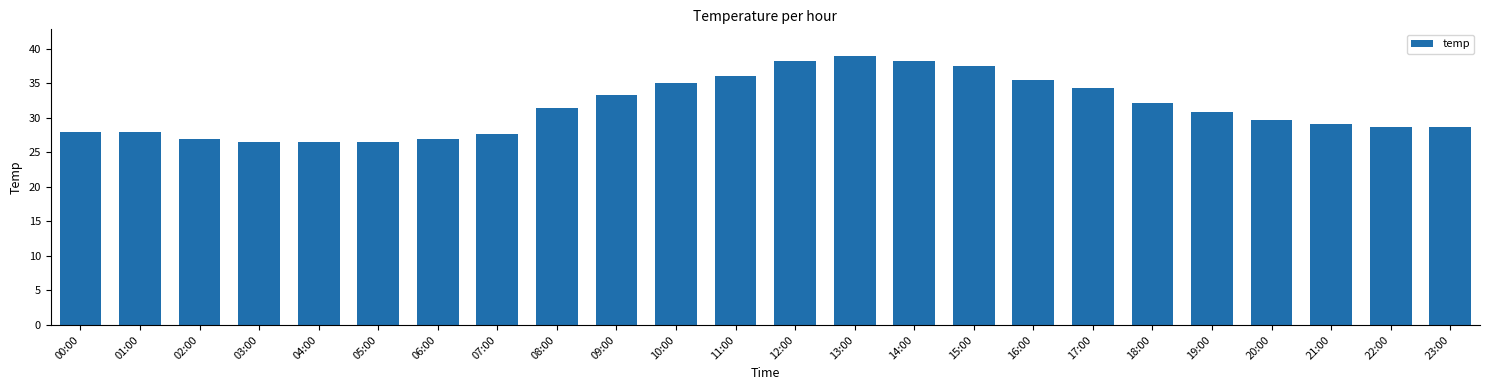

What is the label of the 19th bar from the right?

05:00